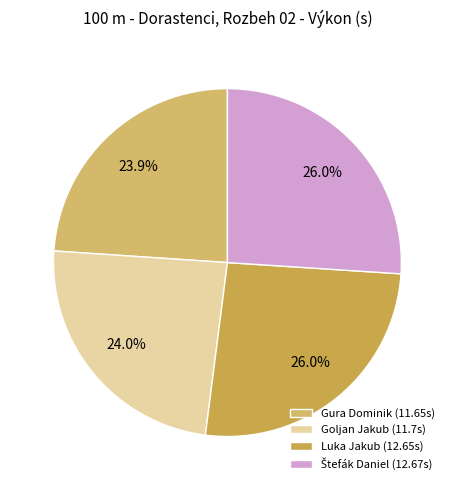

True or false: Luka Jakub accounts for 19% of the total.

False